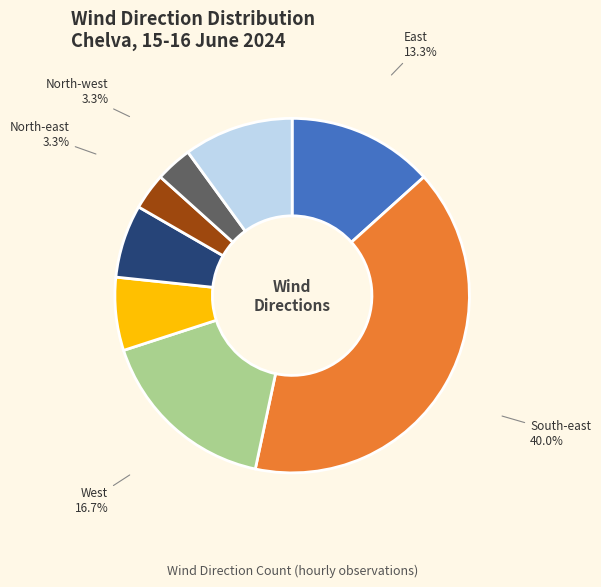

Is South-east the majority of the pie?

No